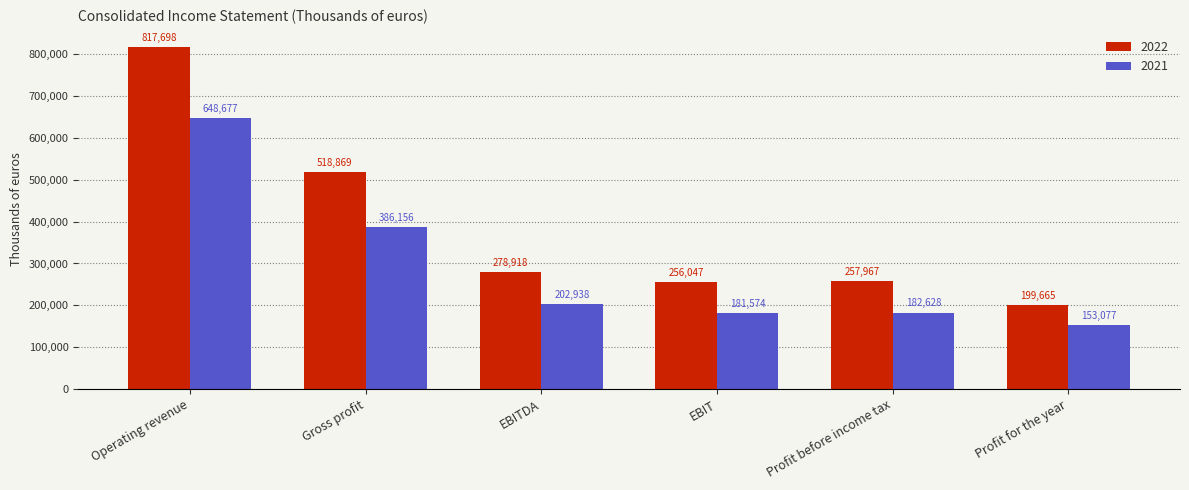

Reading right to left, what are all the values shown in this chart?

2022: 199665	257967	256047	278918	518869	817698
2021: 153077	182628	181574	202938	386156	648677